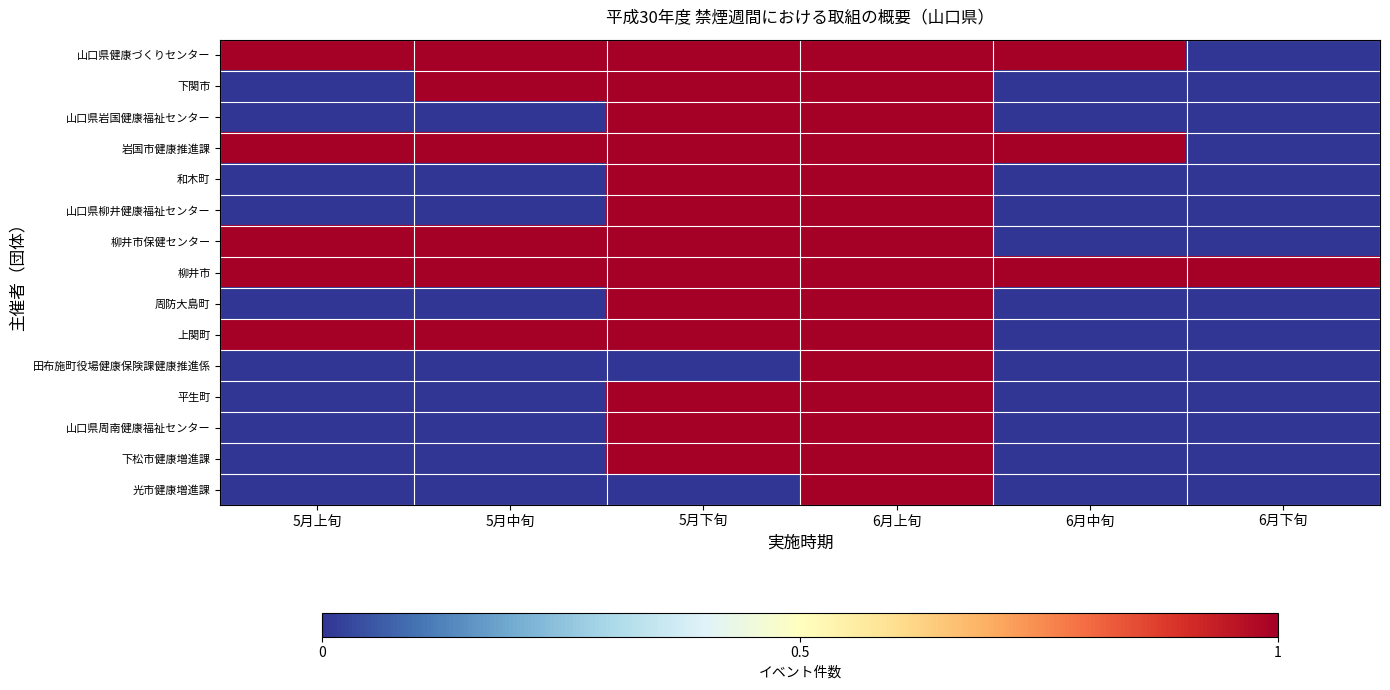

What is the difference between the highest and lowest values at 5月下旬?

1